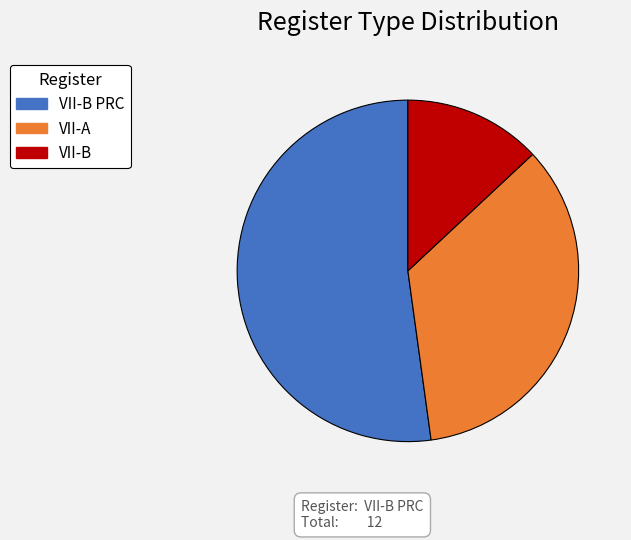

Do VII-B PRC and VII-B together represent more than half of the pie?

Yes